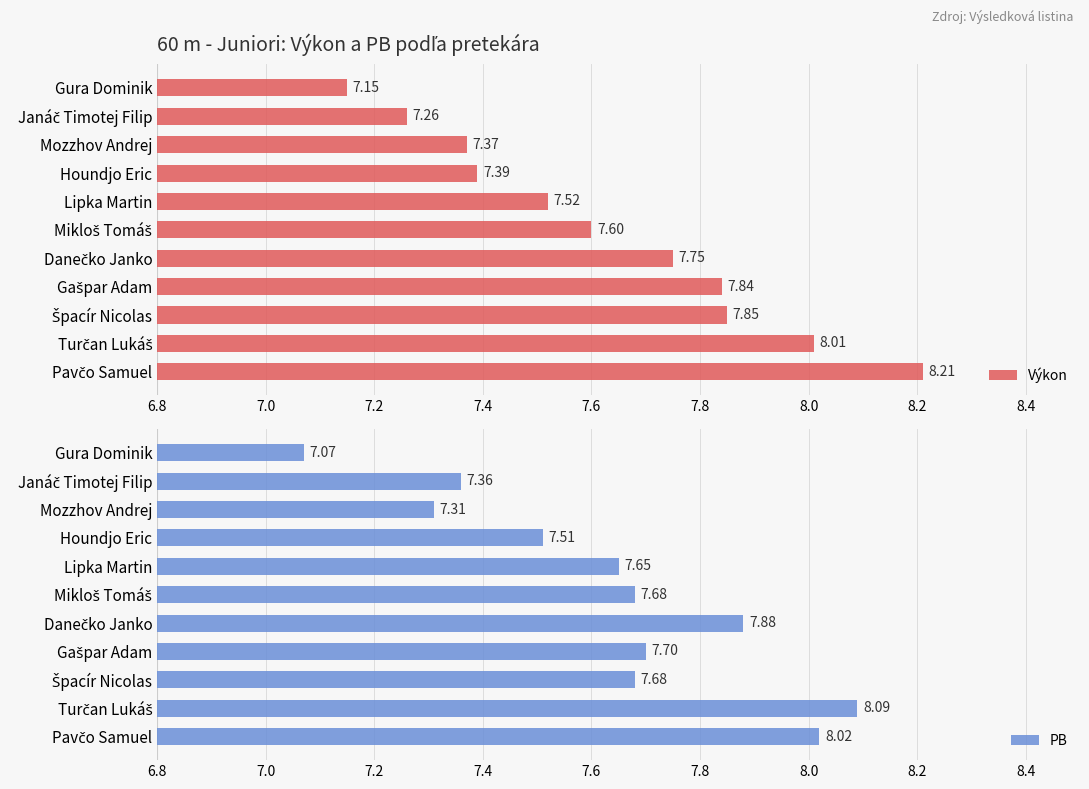

What are all the series names shown in the legend?

Výkon, PB